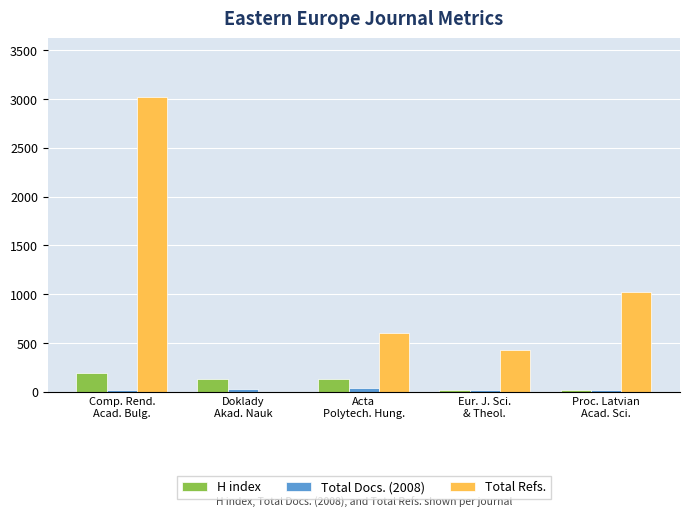

The value of Total Refs. at Acta
Polytech. Hung. is 603. True or false?

True